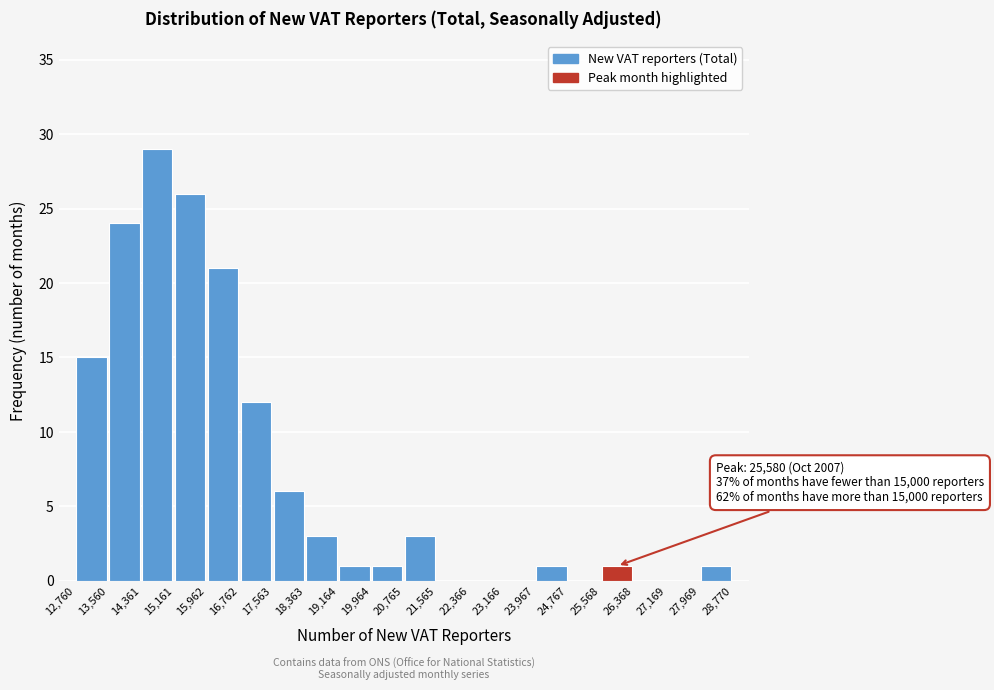

Over which range of the x-axis is the bar tallest?

14,361 to 15,161